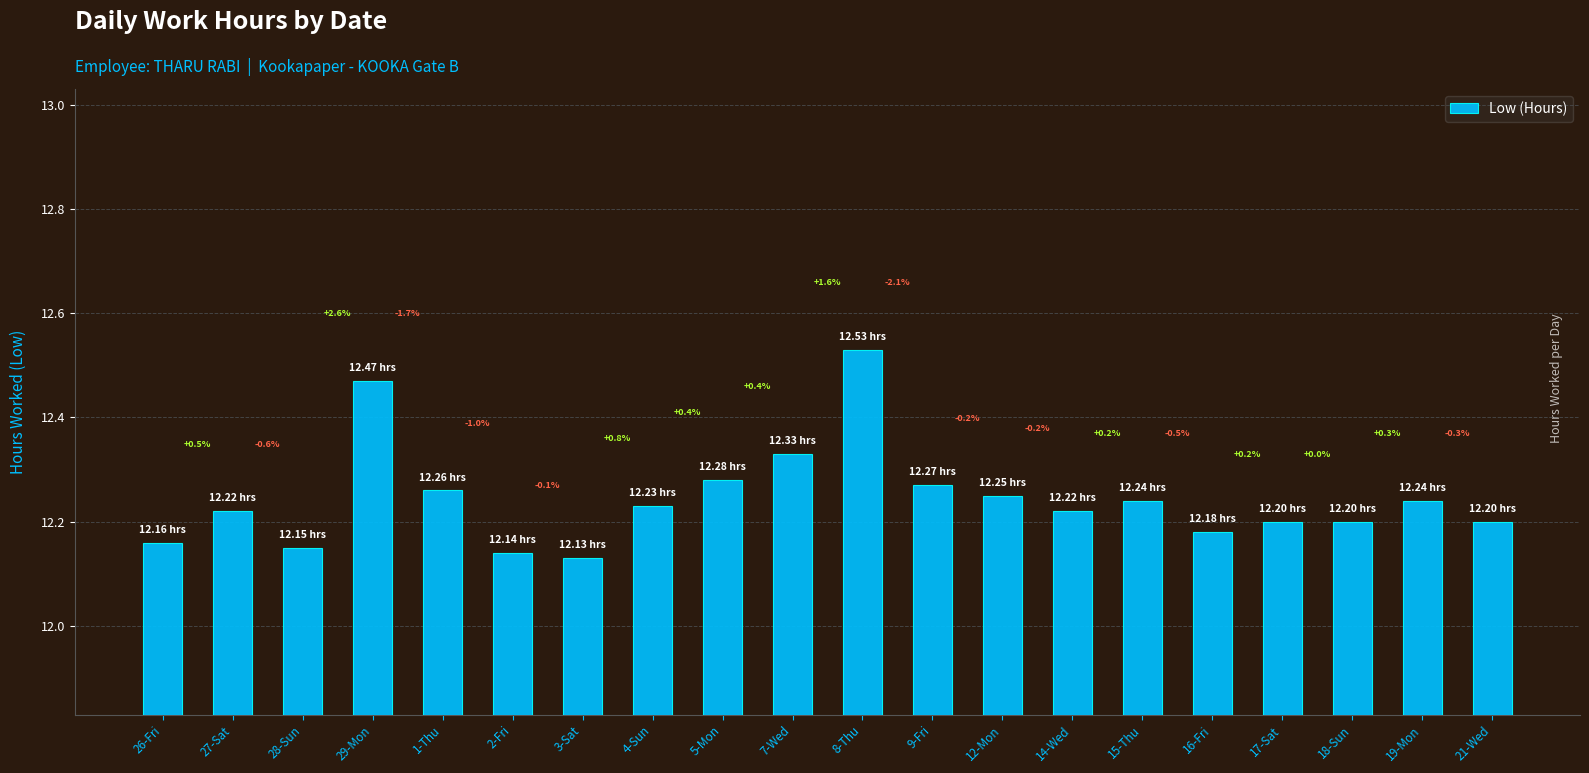

Is it true that the value at 3-Sat is 18.5?

False